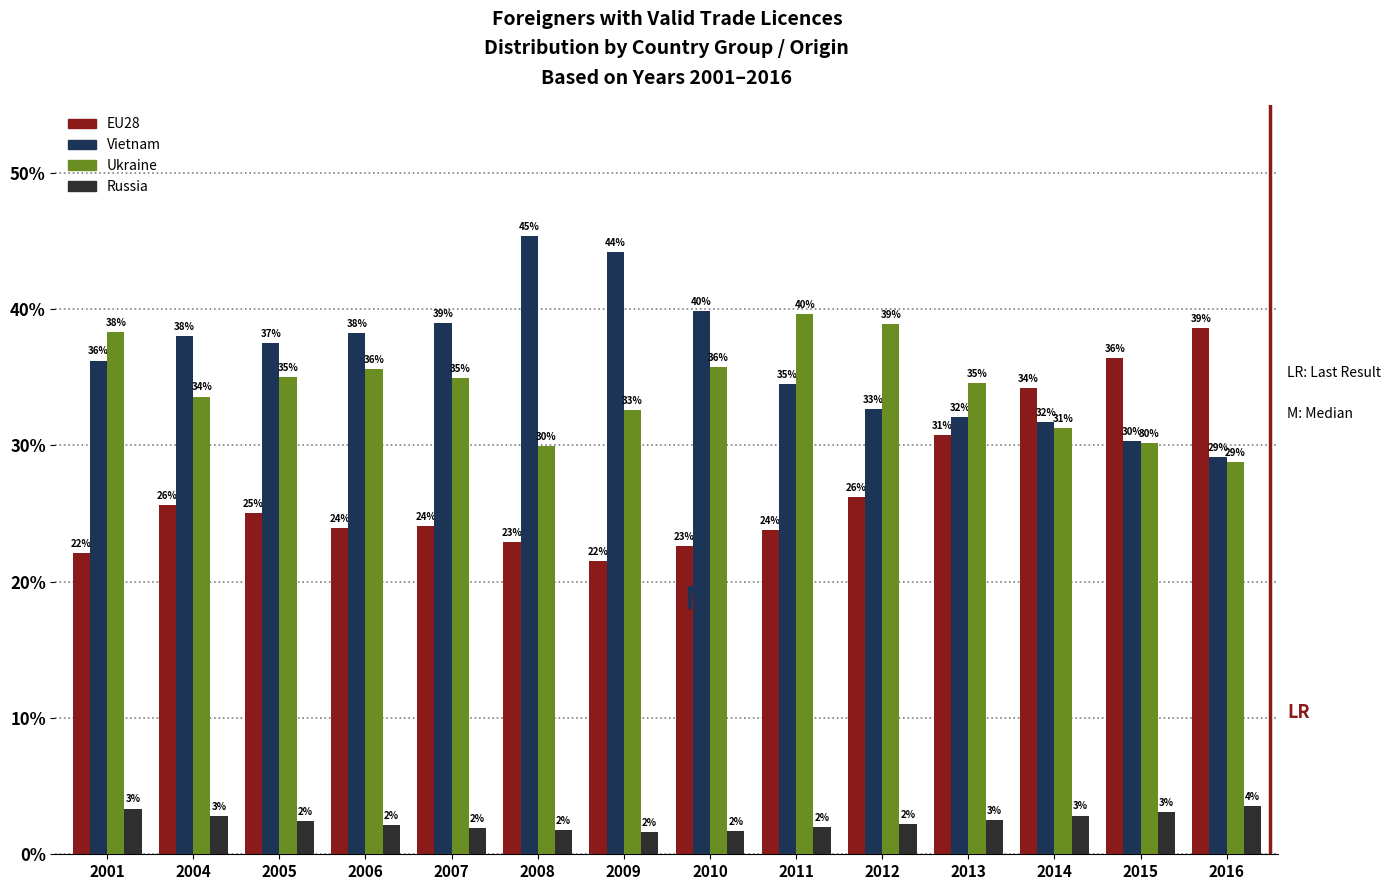

Is the value of Ukraine at 2013 greater than the value of EU28 at 2006?

Yes